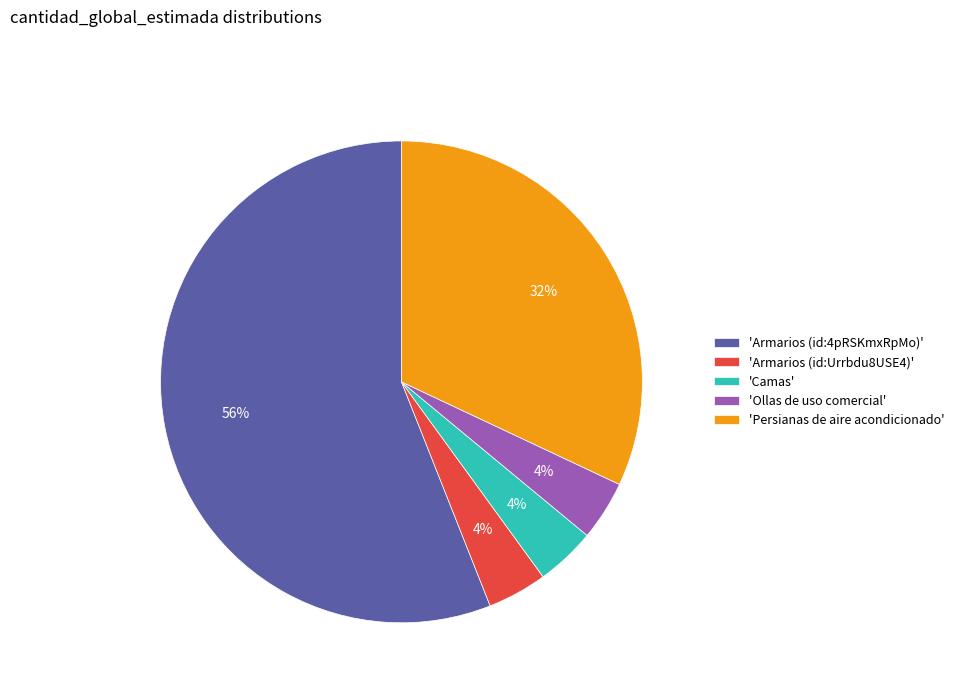

Is the sum of 'Camas' and 'Armarios (id:4pRSKmxRpMo)' greater than half?

Yes